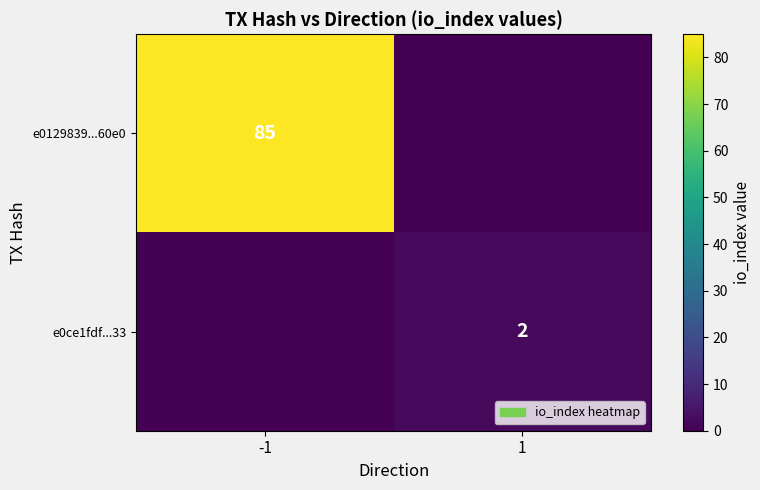

Is the value of e0ce1fdf...33 at 1 greater than the value of e0129839...60e0 at 1?

Yes